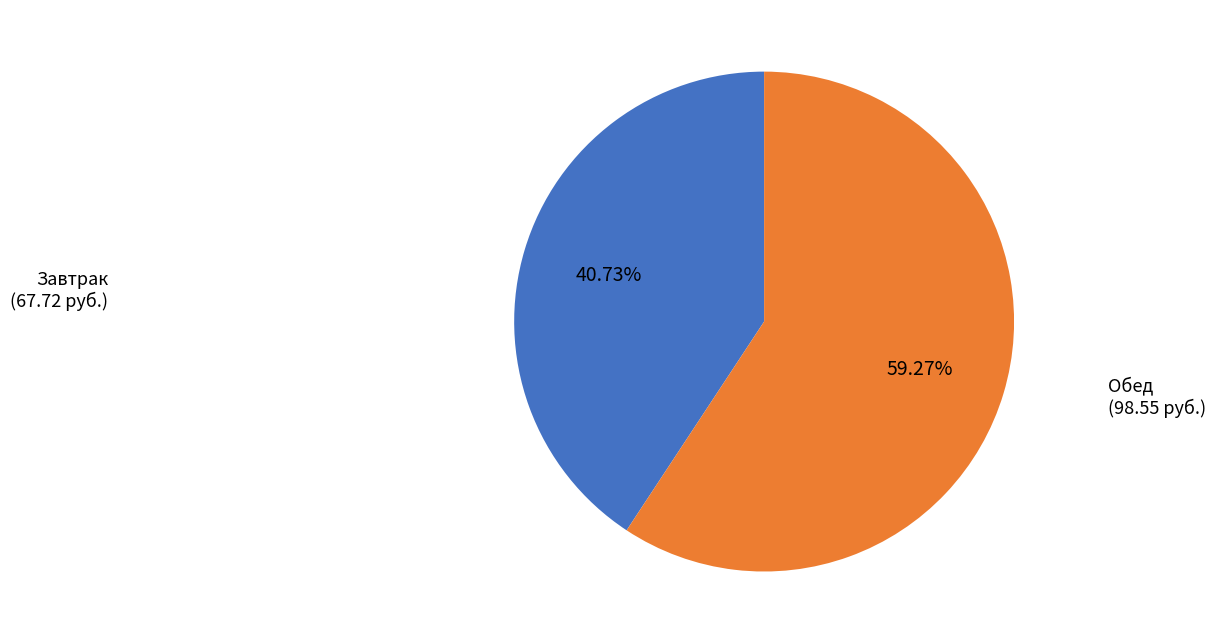

Does Завтрак account for over 50% of the chart?

No